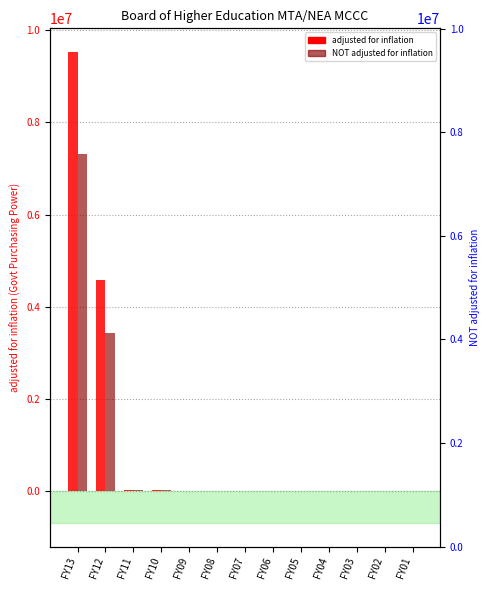

How many distinct data groups are displayed?

2